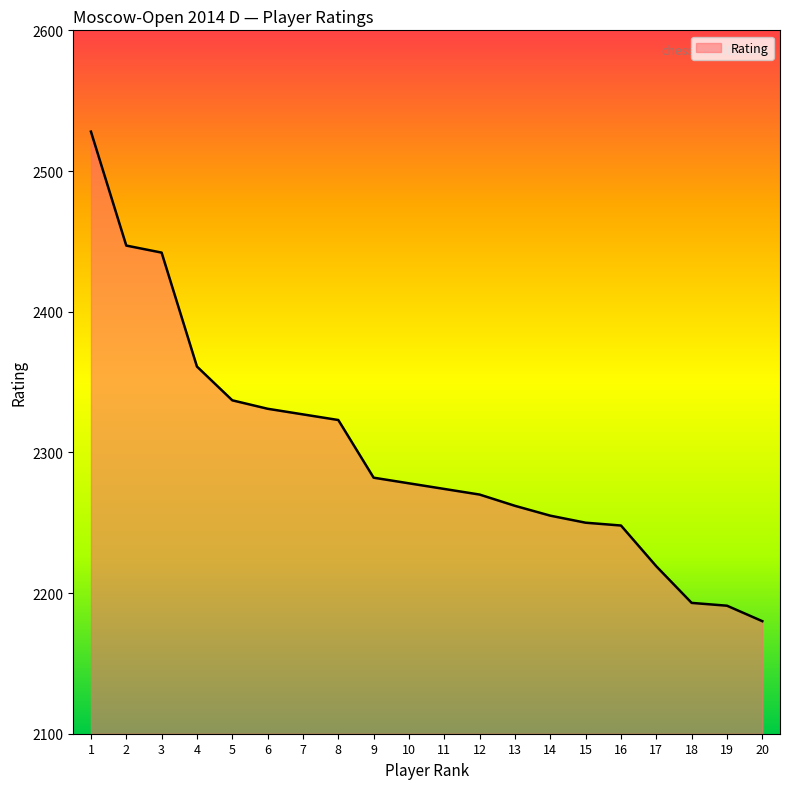

At which label does the data first exceed 2278?

1